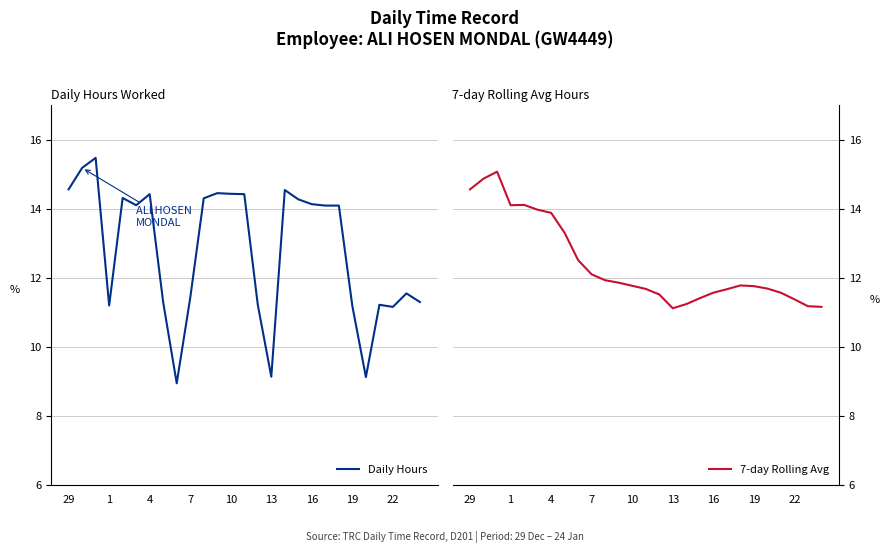

Reading left to right, what are all the values shown in this chart?

Daily Hours: 14.6	15.2	15.5	11.2	14.3	14.1	14.4	11.3	8.9	11.4	14.3	14.4	14.4	14.4	11.2	9.1	14.5	14.3	14.1	14.1	14.1	11.2	9.1	11.2	11.2	11.6	11.3
7-day Rolling Avg: 14.6	14.9	15.1	14.1	14.1	14.0	13.9	13.3	12.5	12.1	11.9	11.9	11.8	11.7	11.5	11.1	11.2	11.4	11.6	11.7	11.8	11.8	11.7	11.6	11.4	11.2	11.2